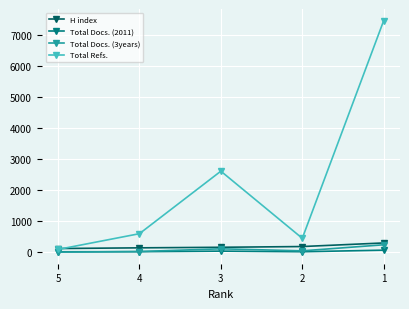

Which series has the widest spread of values?

Total Refs.